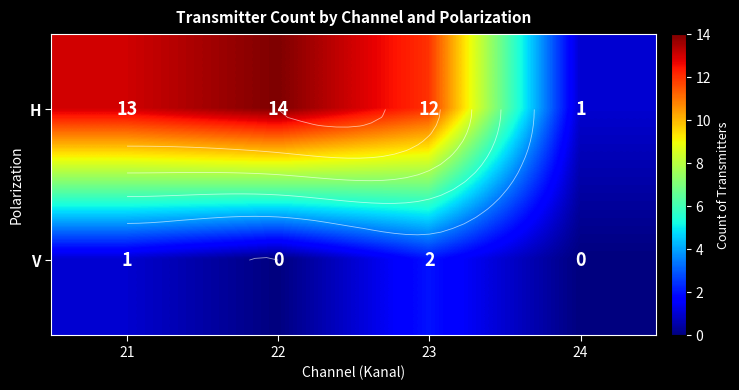

What is the total value across all series at 21?

14